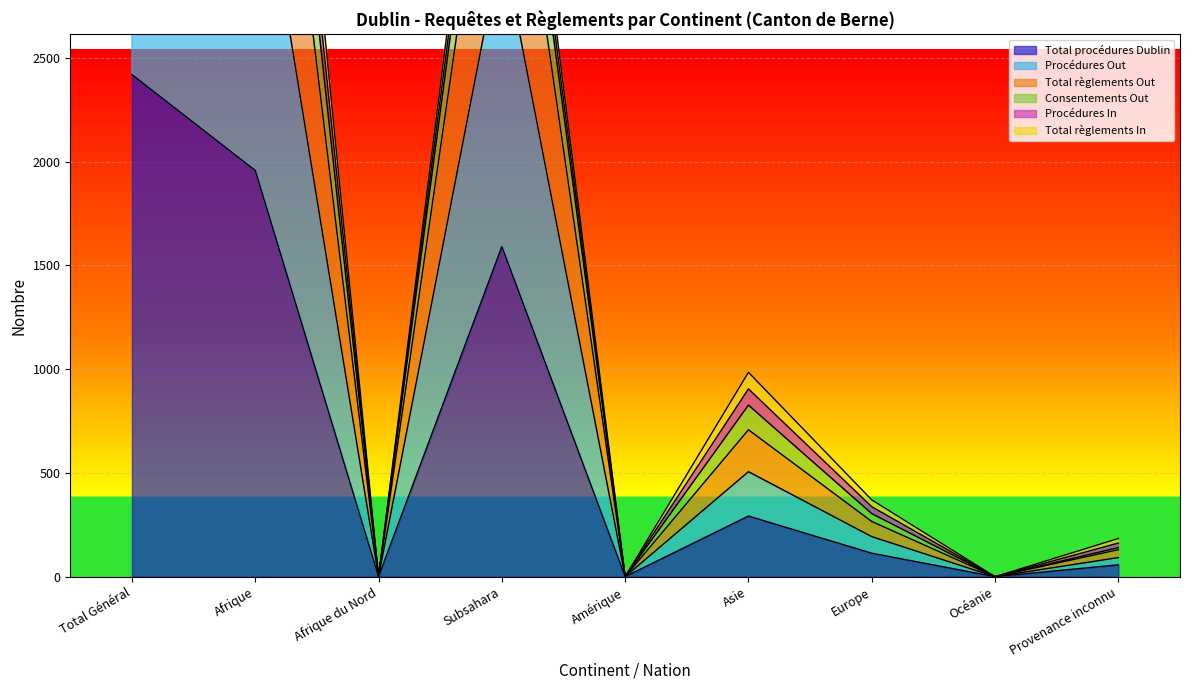

The Total règlements Out series shows 243 at Provenance inconnu. True or false?

False